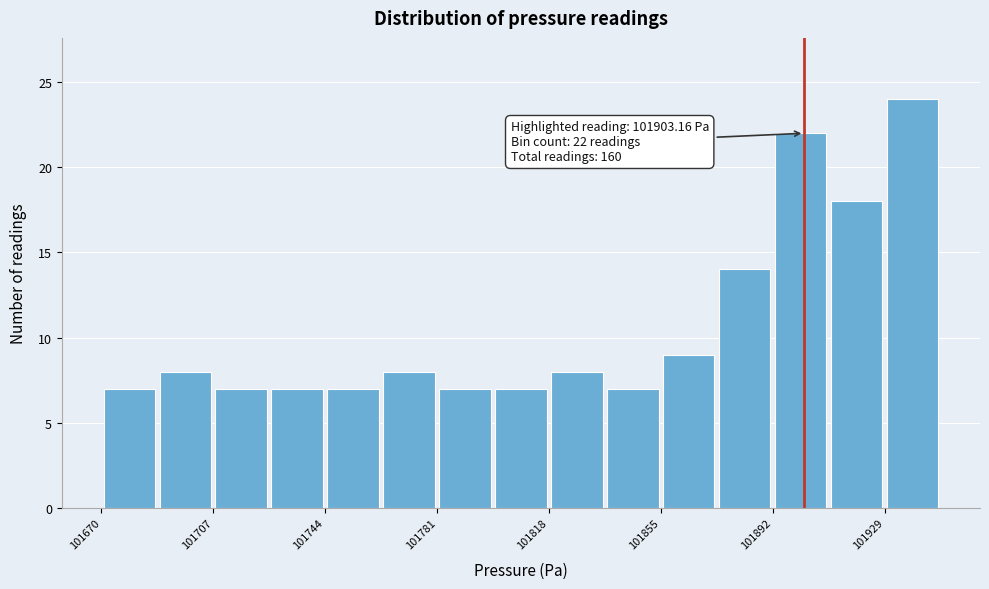

Around what value on the x-axis is the tallest bar? Give the approximate position of its centre, as read against the axis.

101940